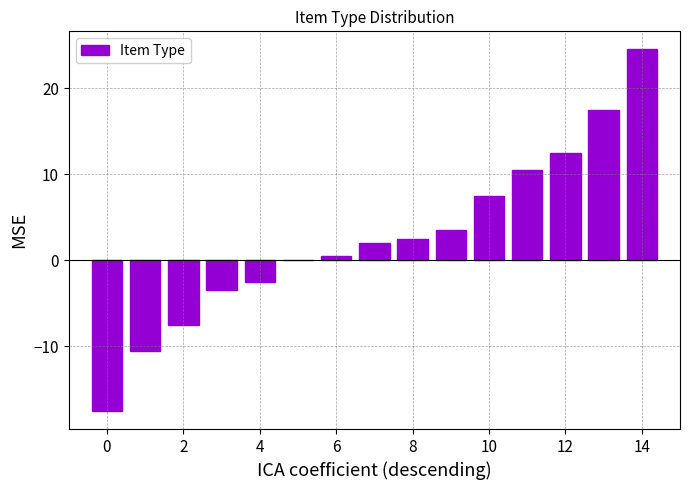

Reading left to right, what are all the values shown in this chart?

-17.5	-10.5	-7.5	-3.5	-2.5	0.0	0.5	2.0	2.5	3.5	7.5	10.5	12.5	17.5	24.5